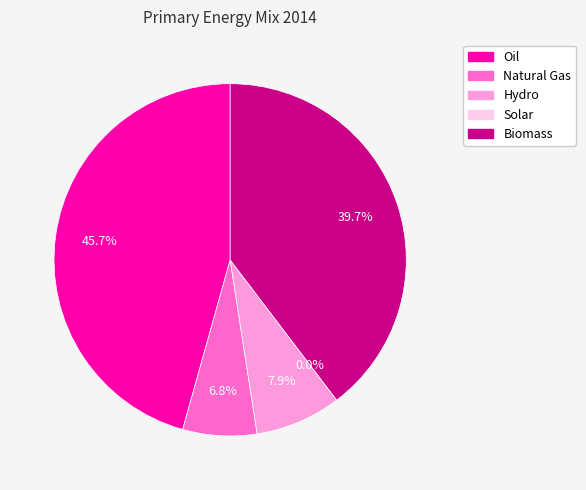

Which category has the smallest portion of the pie?

Solar